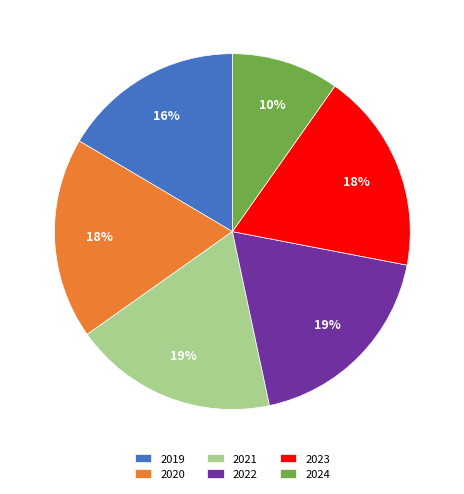

Is it true that 2019 is 9% of the pie?

False